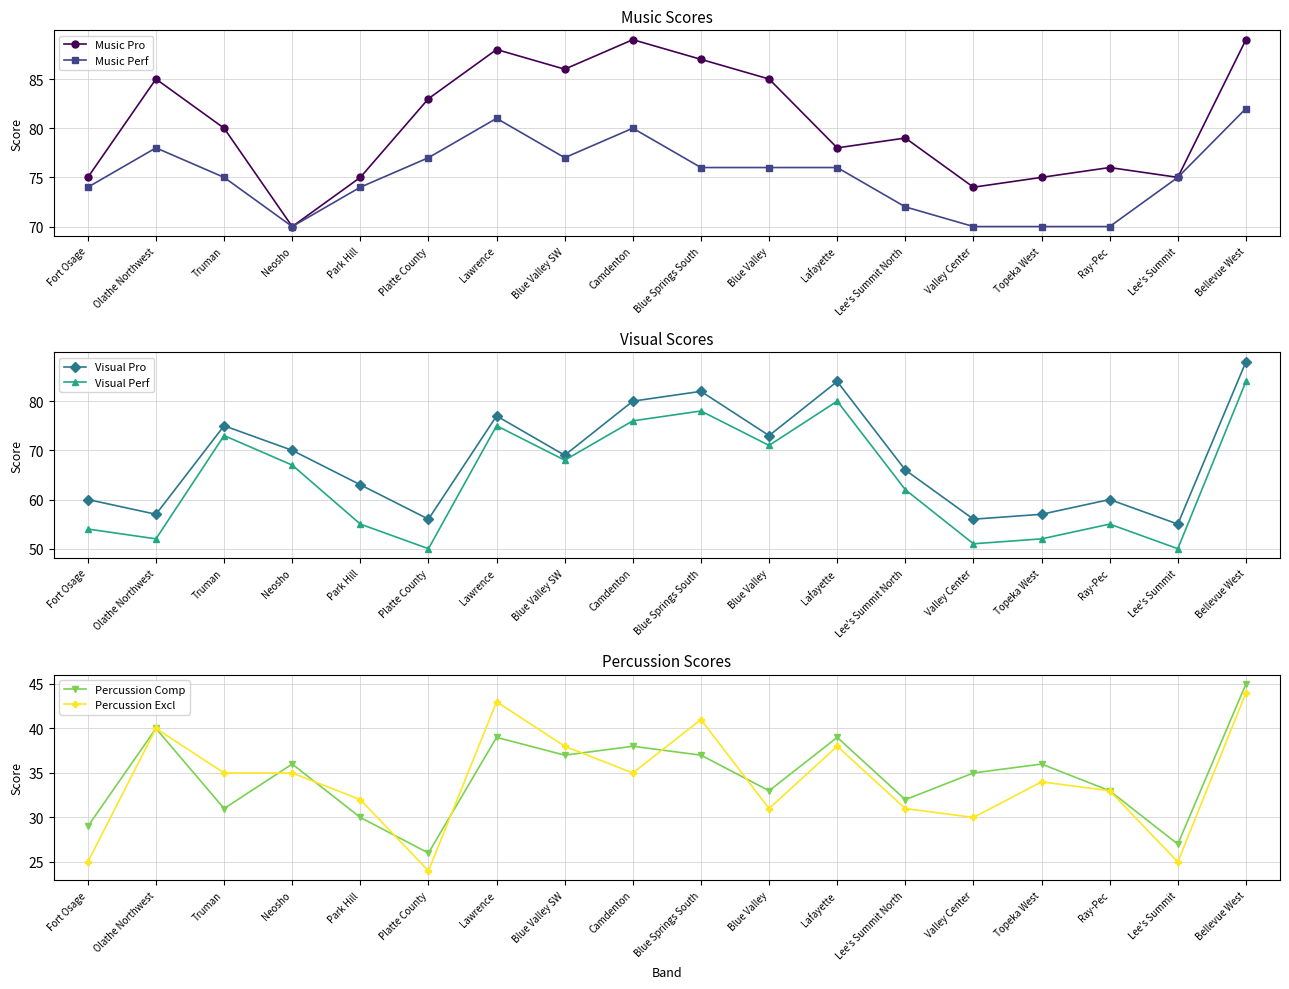

What is the total value across all series at Bellevue West?

432